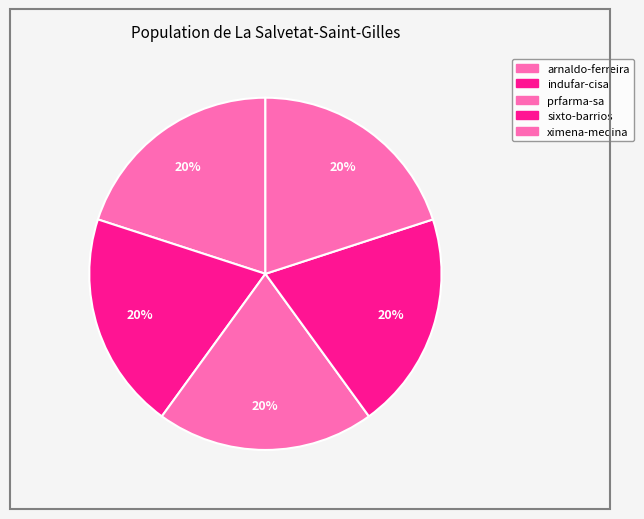

Does any single category account for the majority?

No